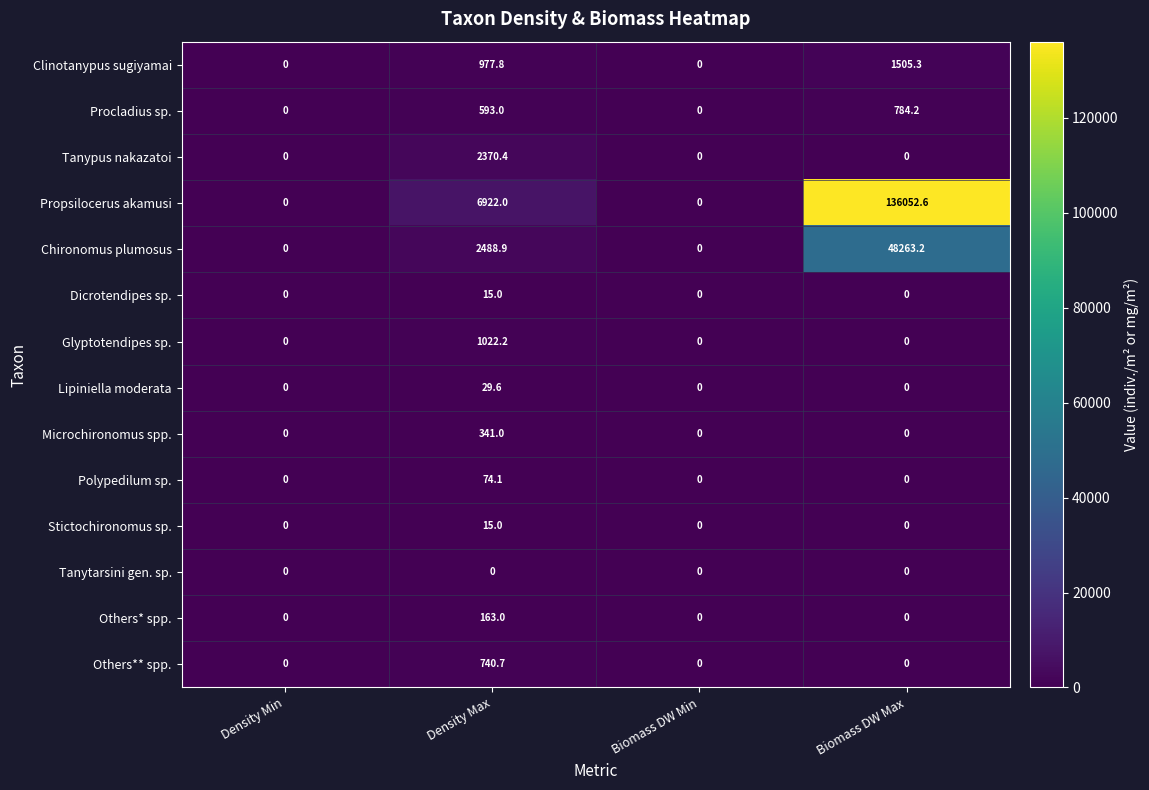

At which label is Procladius sp. closest to 392?

Density Max